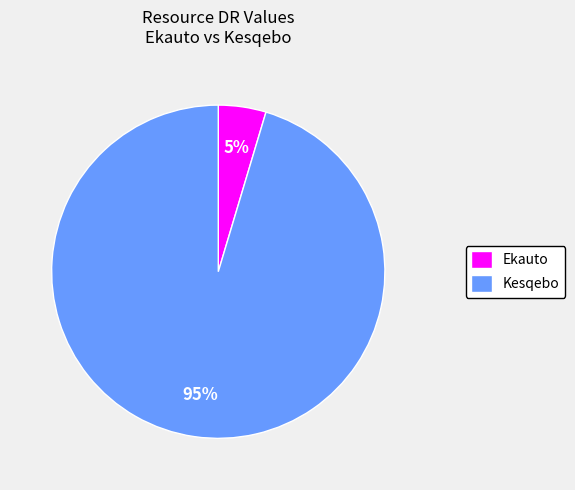

Count the number of slices in the pie.

2